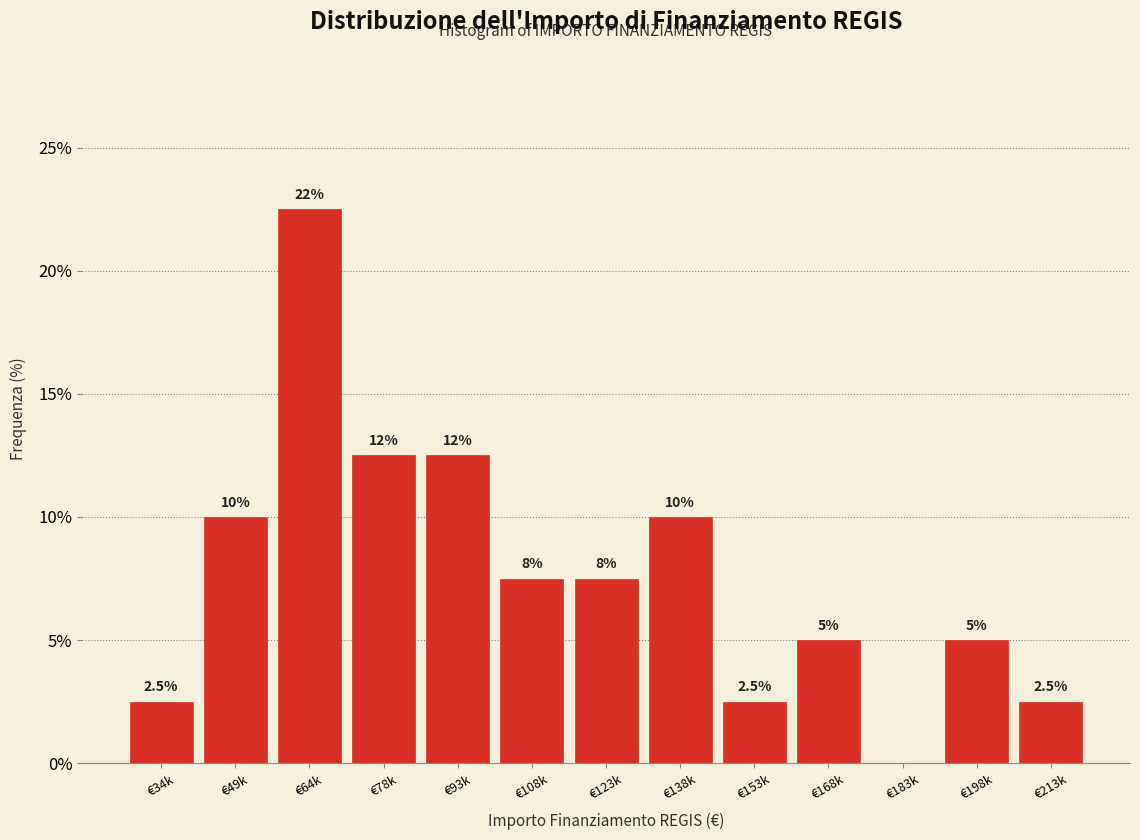

Reading left to right, transcribe all the data shown in this chart.

€34k=2.5	€49k=10.0	€64k=22.5	€78k=12.5	€93k=12.5	€108k=7.5	€123k=7.5	€138k=10.0	€153k=2.5	€168k=5.0	€183k=0.0	€198k=5.0	€213k=2.5